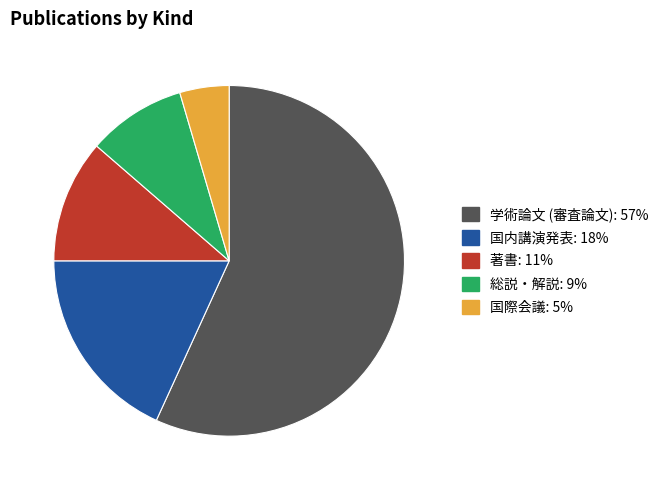

Is there a majority slice in this chart?

Yes